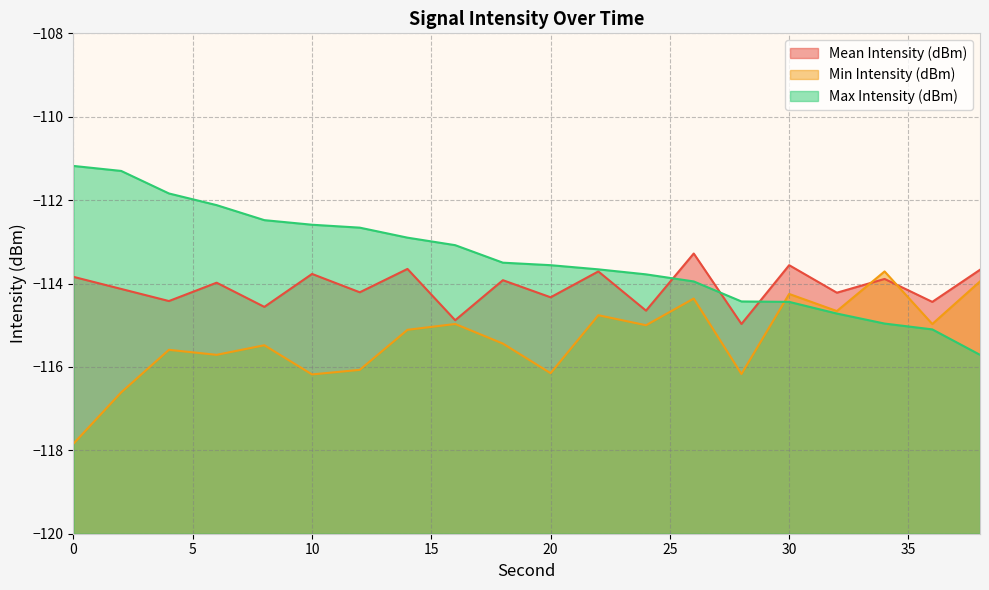

Is the value of Min Intensity (dBm) at 38 greater than the value of Mean Intensity (dBm) at 8?

Yes